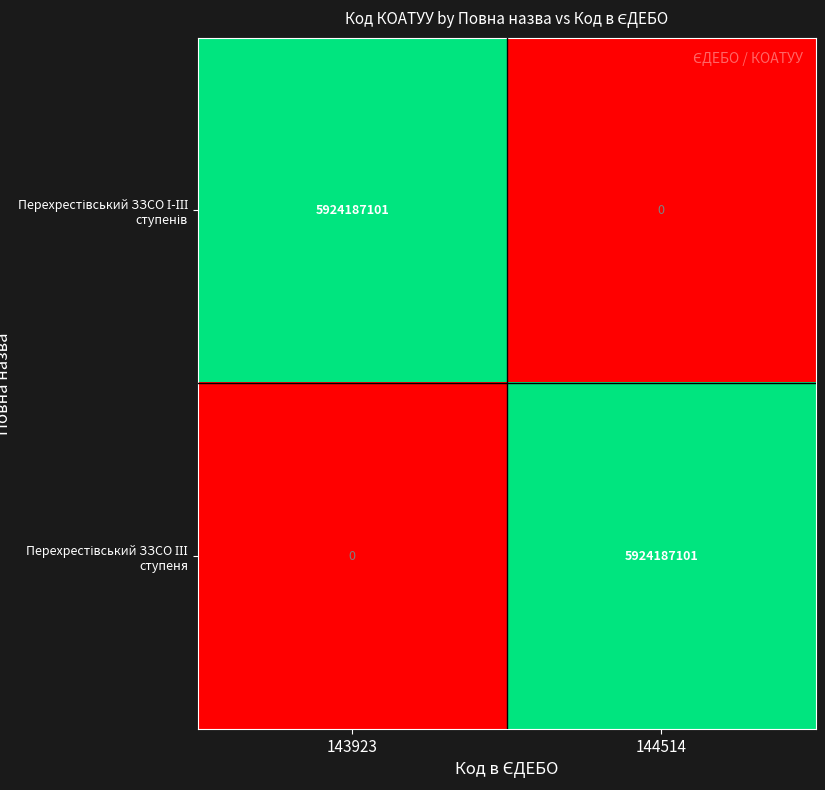

What is the total value across all series at 144514?

5924187101